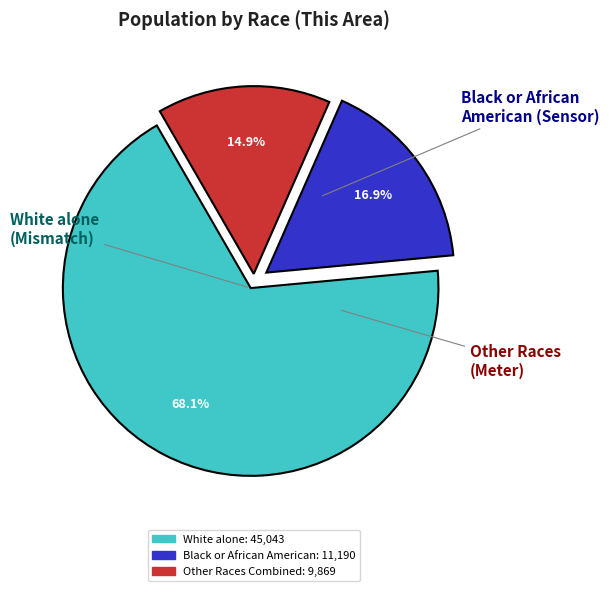

How many slices are in this pie chart?

3